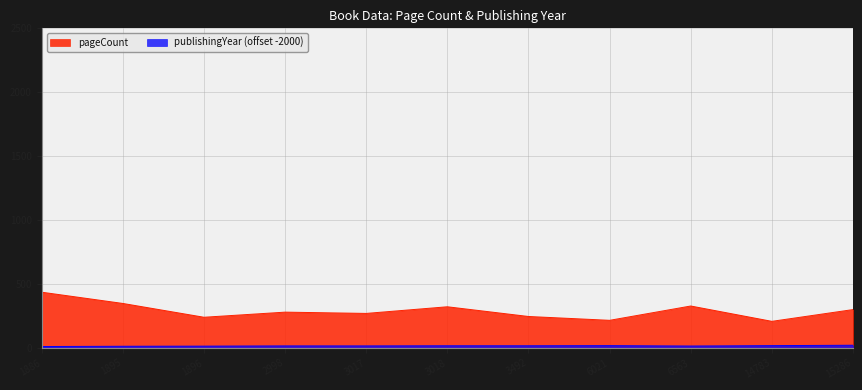

Which series has the largest total across all categories?

pageCount